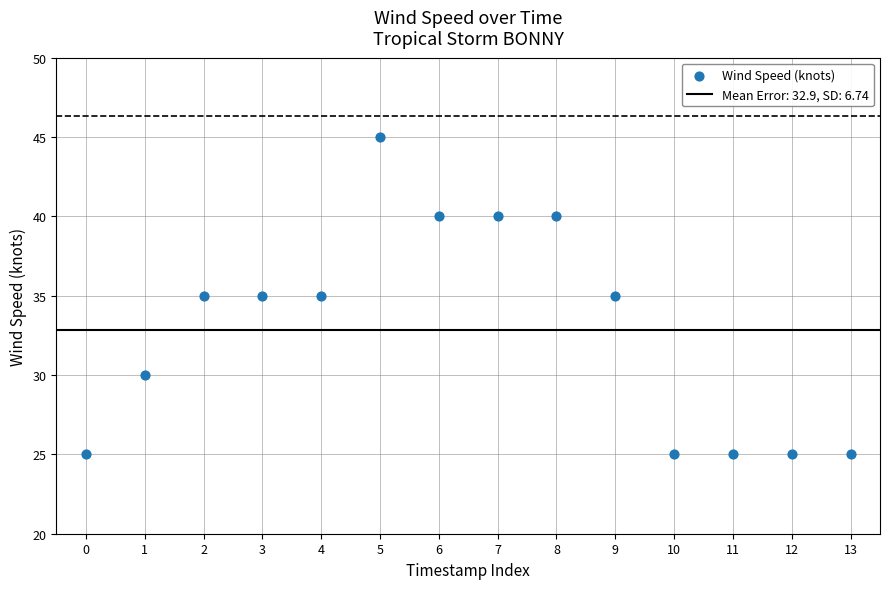

What is the range of Y values (max minus min)?

20